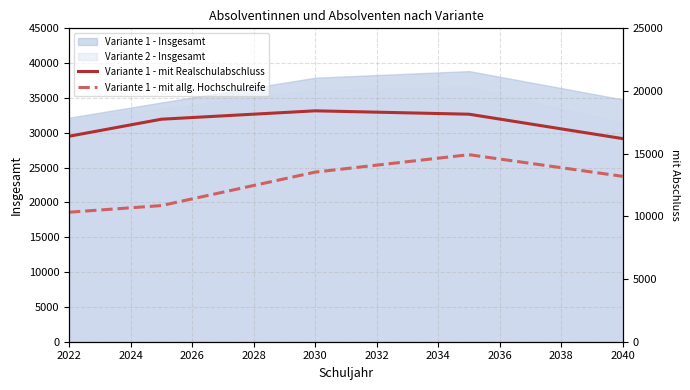

True or false: Variante 1 - Insgesamt has a value of 37910 at 2030.

True